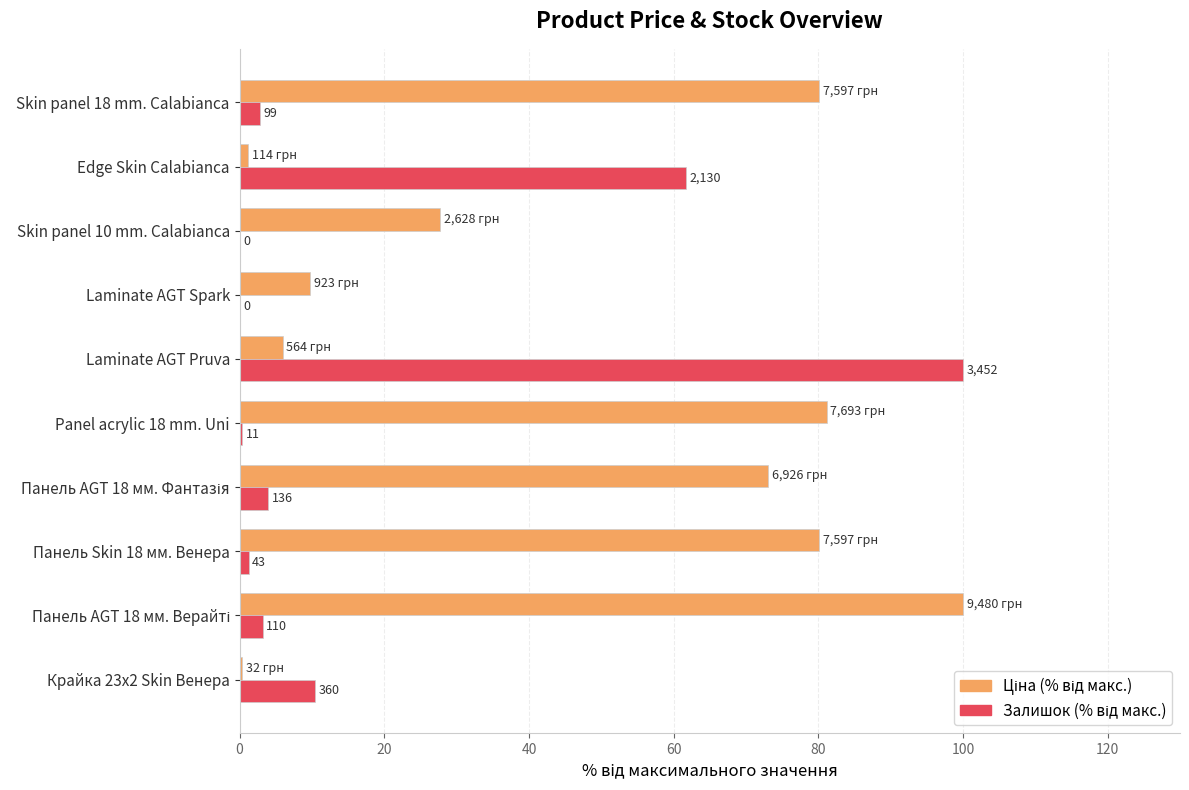

At how many categories does at least one series exceed 47?

7